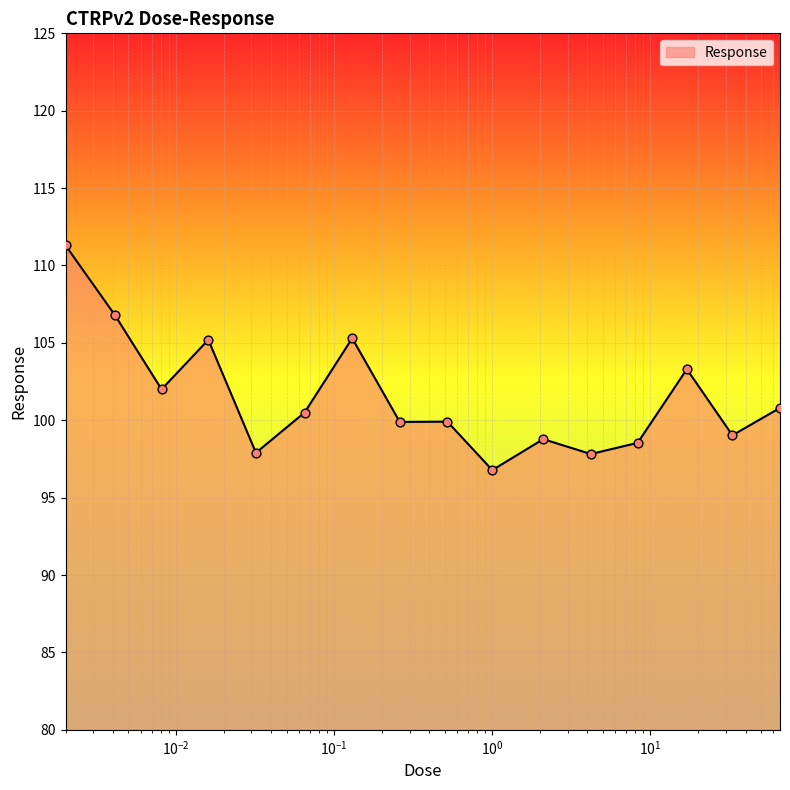

What is the greatest value displayed?

111.3